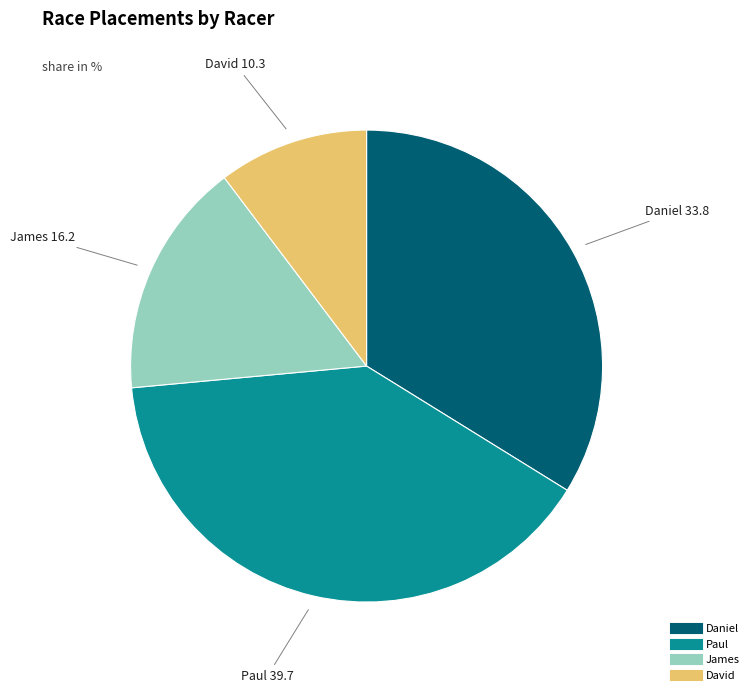

True or false: Paul accounts for 40% of the total.

True